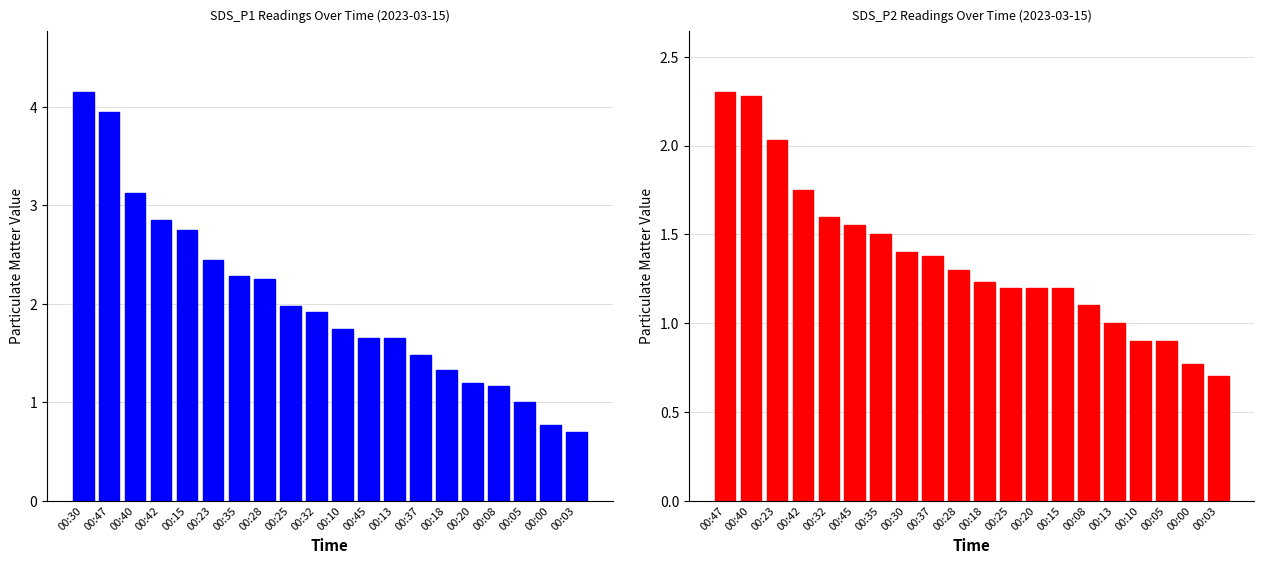

Which series changed the most between 00:45 and 00:20?

SDS_P1